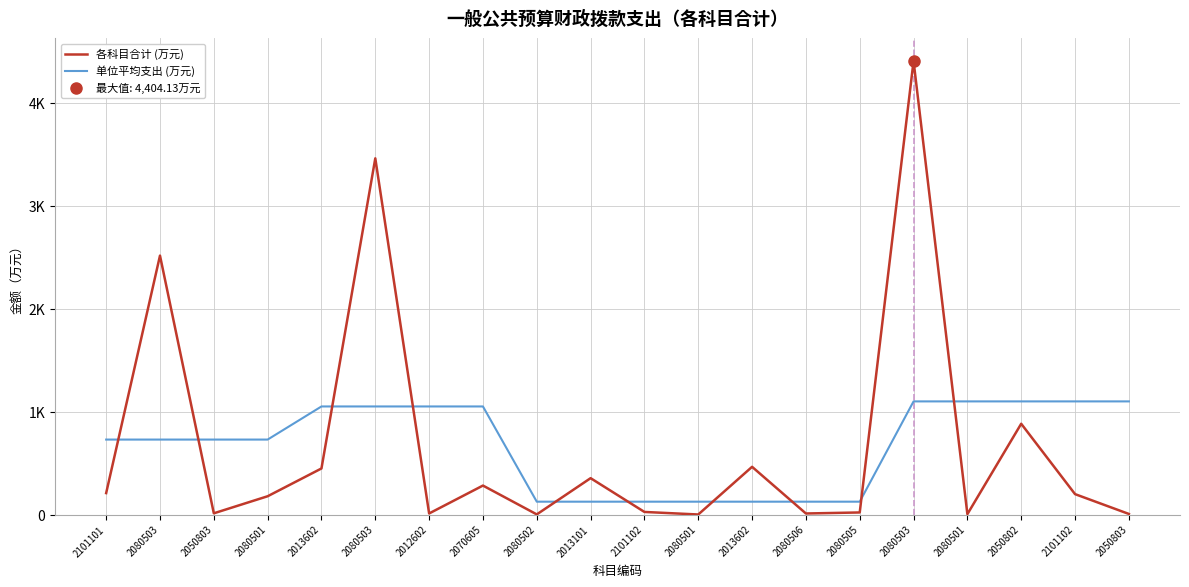

What is the minimum value for 各科目合计 (万元)?

0.2